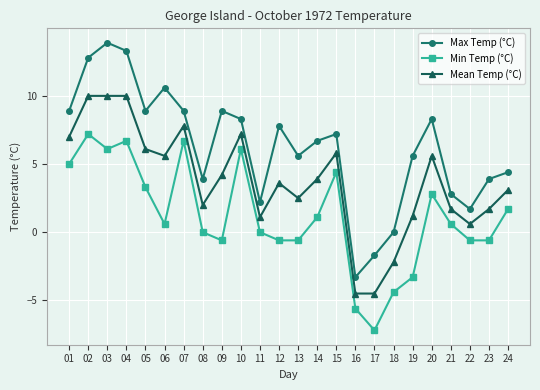

True or false: Max Temp (°C) and Min Temp (°C) intersect in this chart.

False